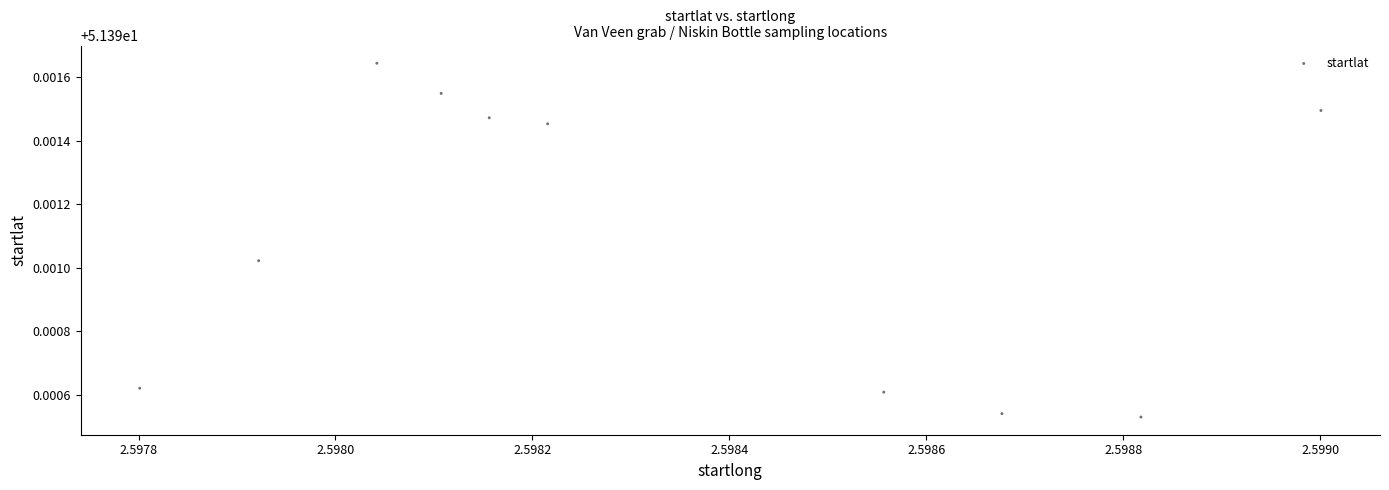

What is the average X value?

2.6